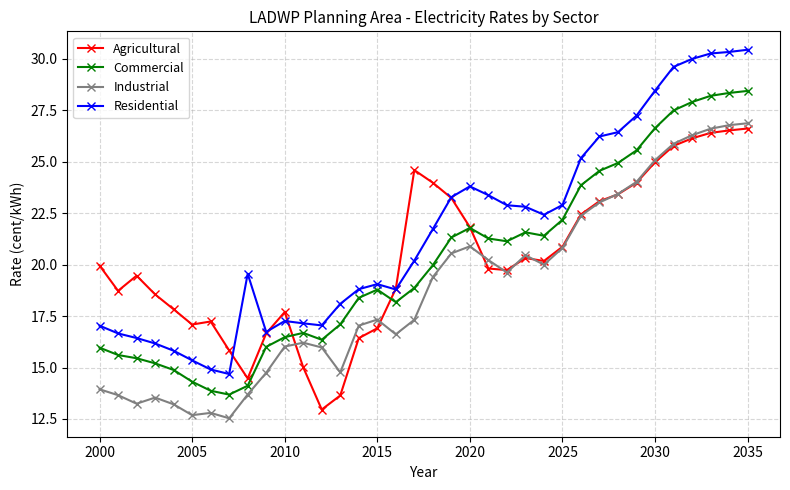

What is the value of the Agricultural point at the 36th from the left?

26.6